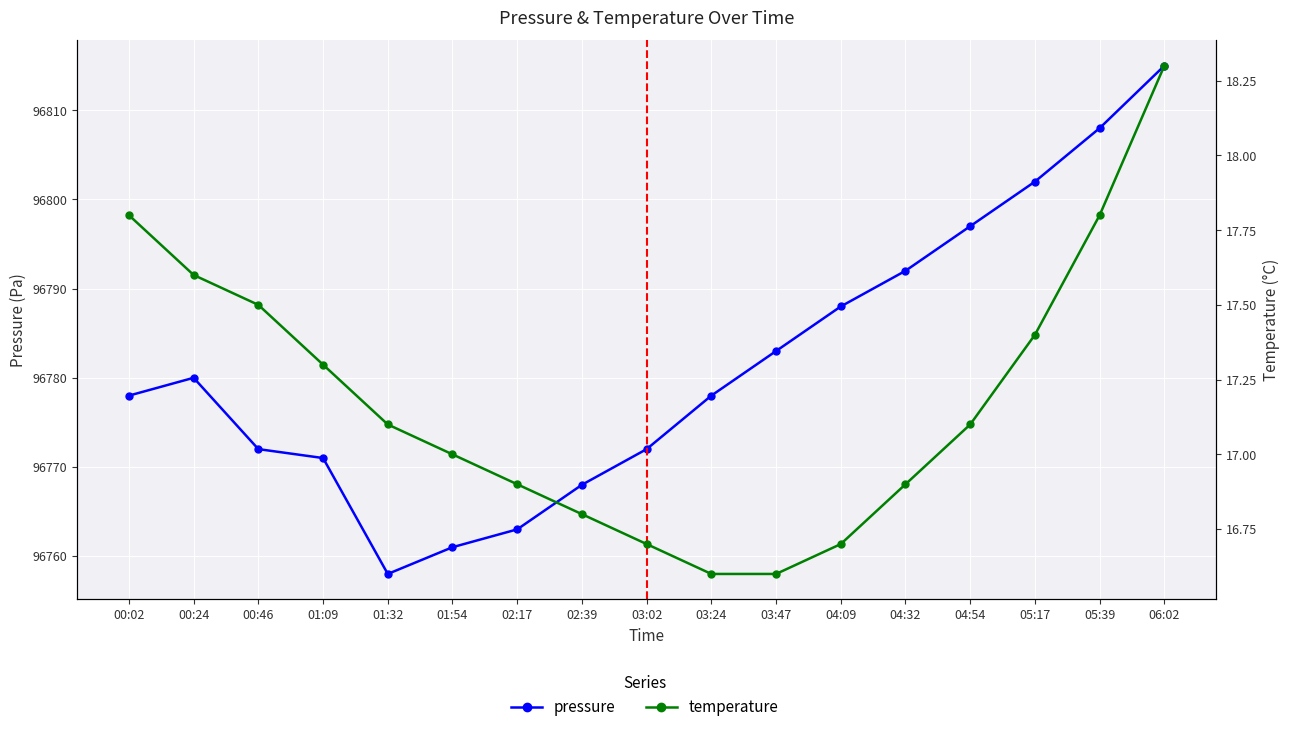

True or false: temperature and pressure intersect in this chart.

False